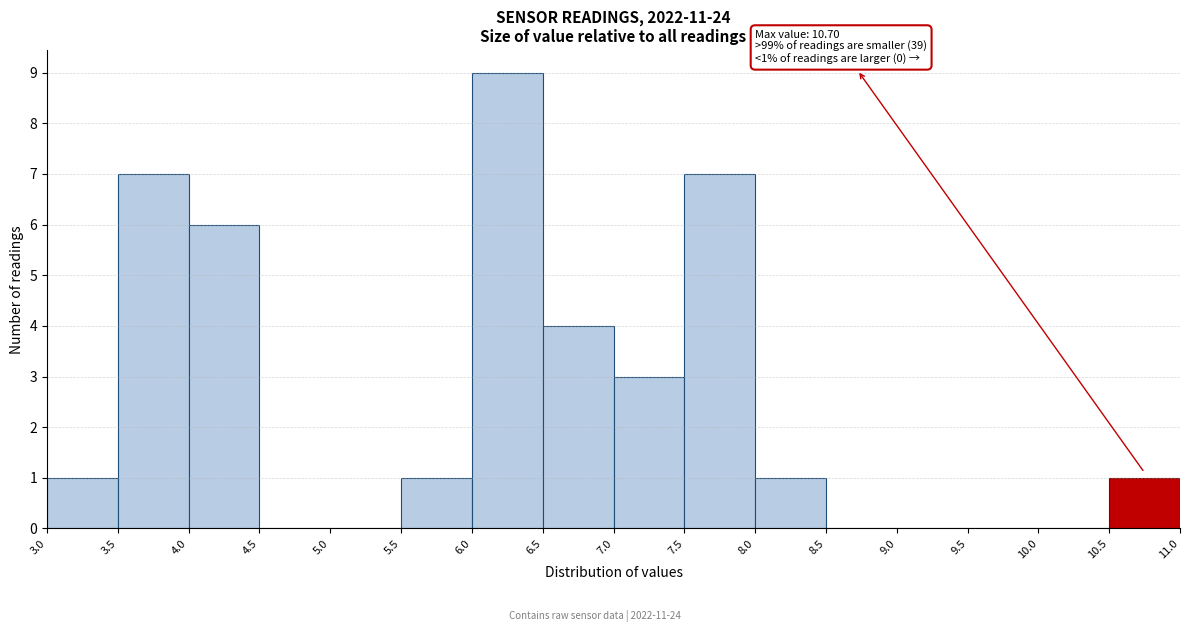

Over which range of the x-axis is the bar tallest?

6.0 to 6.5